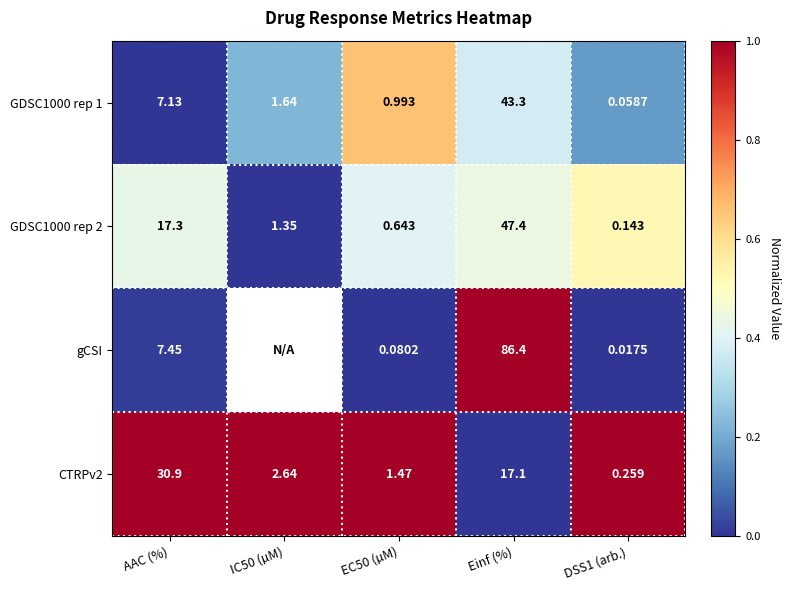

How many series are shown in this chart?

4